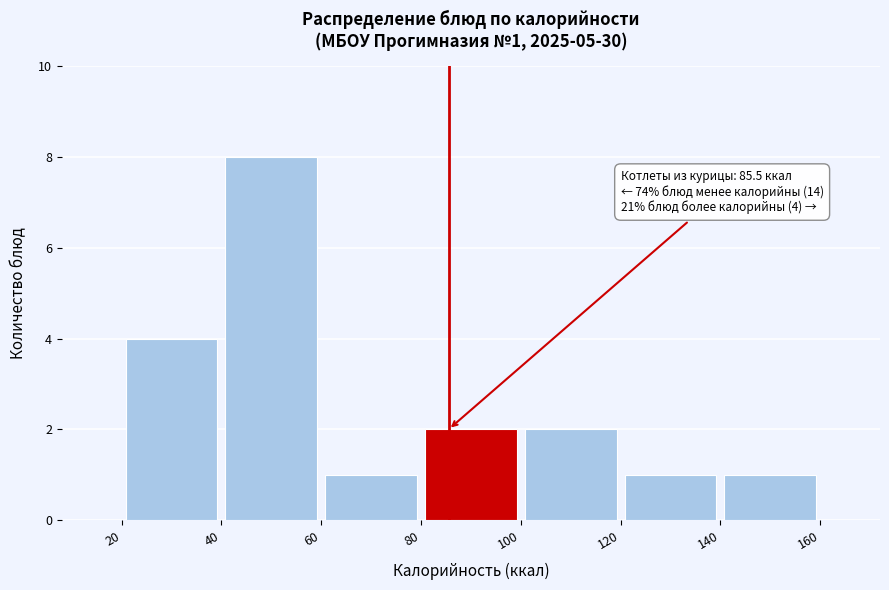

Over which range of the x-axis is the bar tallest?

40 to 60